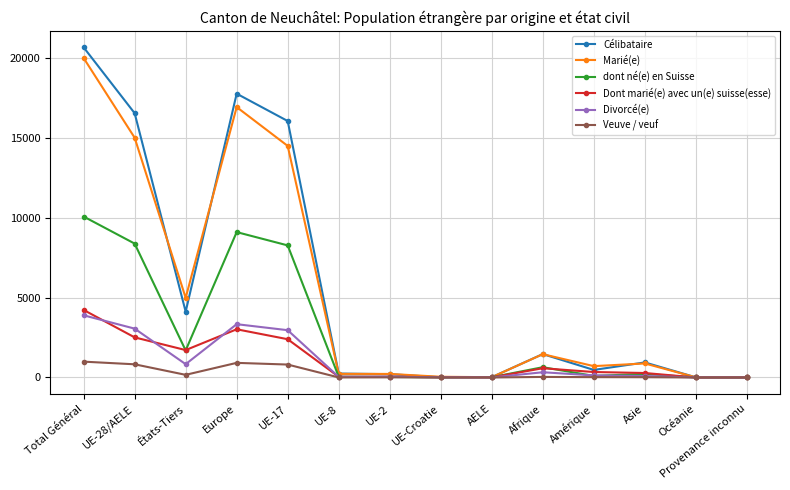

At which category does Célibataire reach its first local valley?

États-Tiers